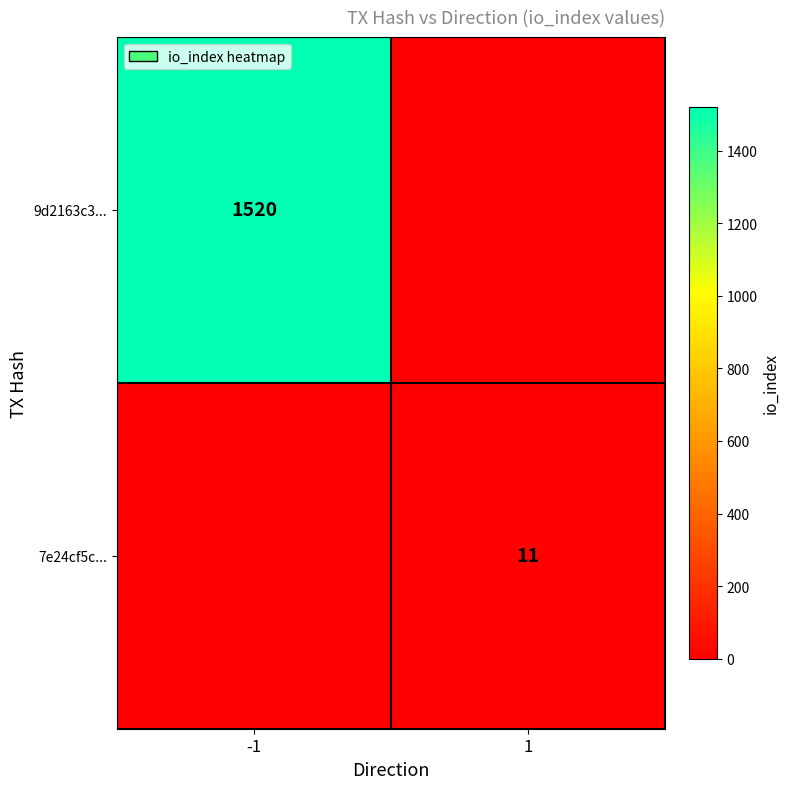

The value of 9d2163c3... at -1 is 1021. True or false?

False